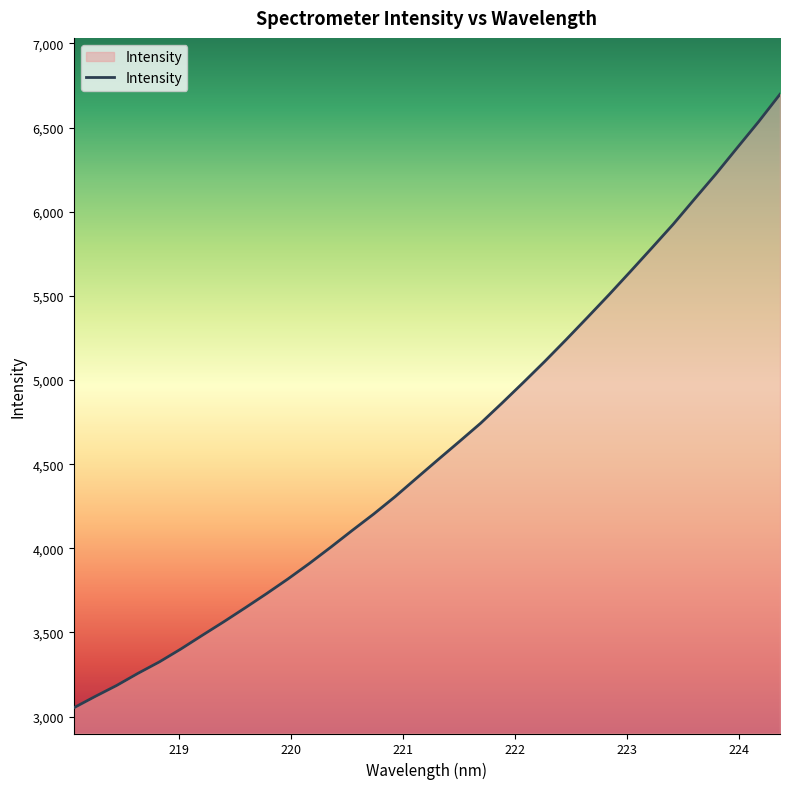

What is the maximum value shown in the chart?

6697.8